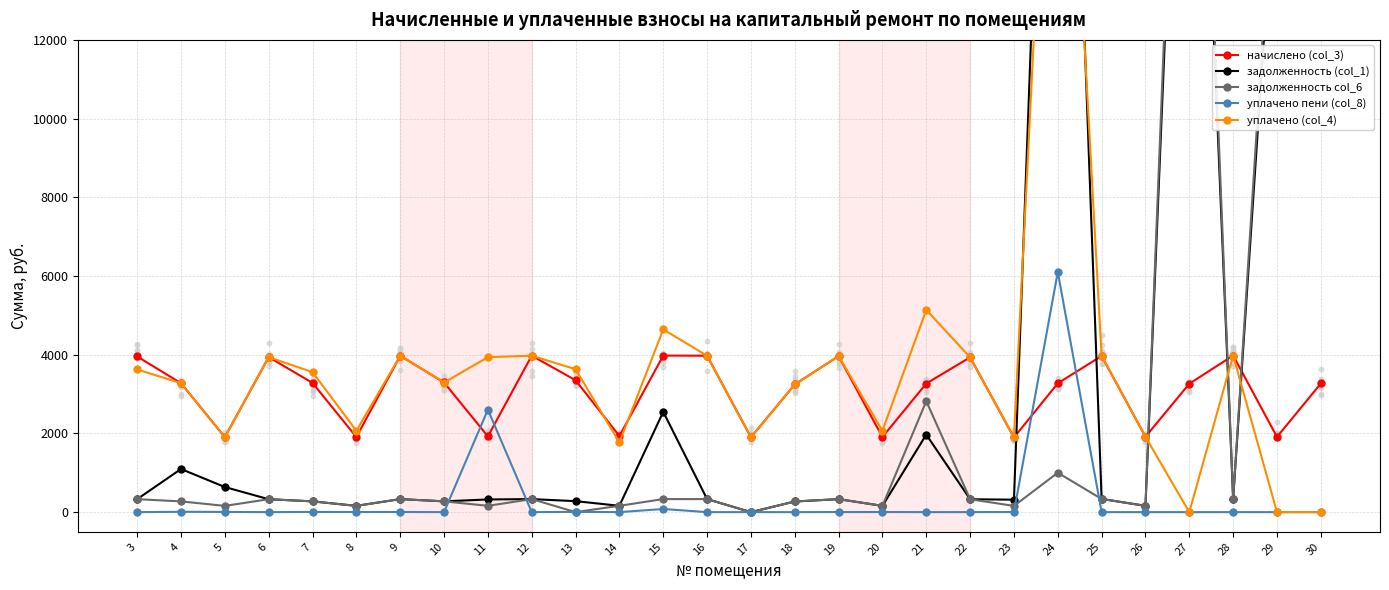

Which series reaches the minimum Y coordinate?

задолженность (col_1)